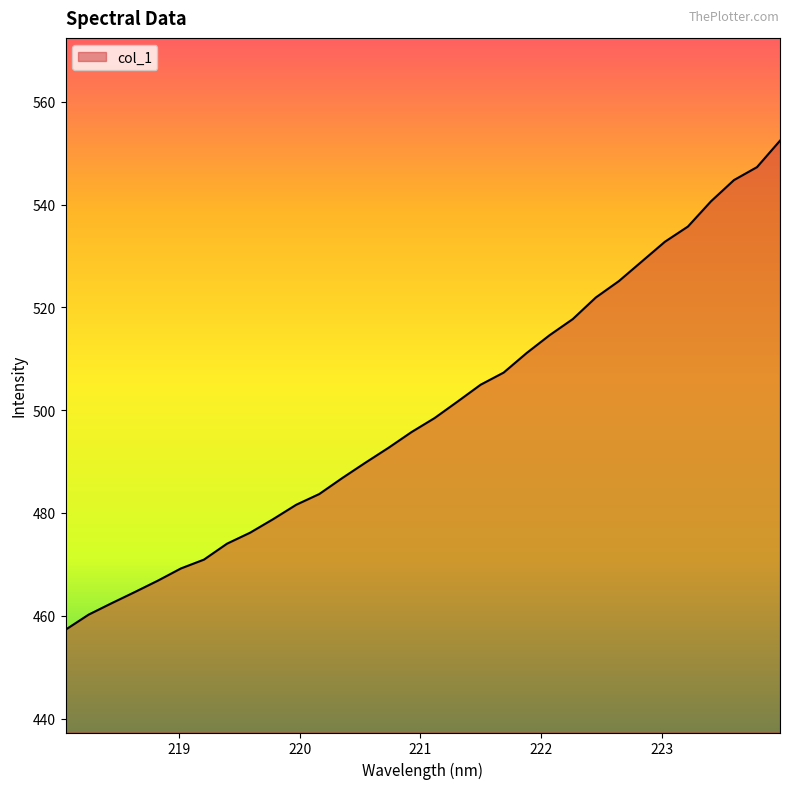

What is the greatest value displayed?

552.4